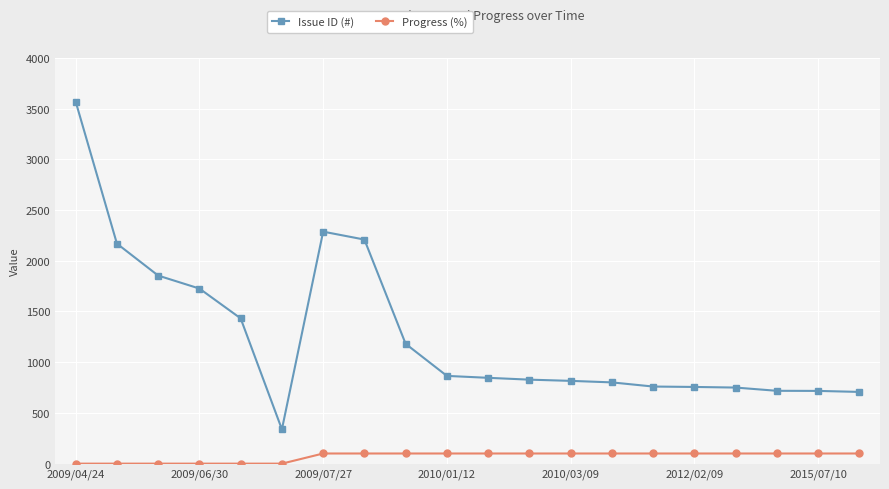

What is the greatest value displayed?

3569